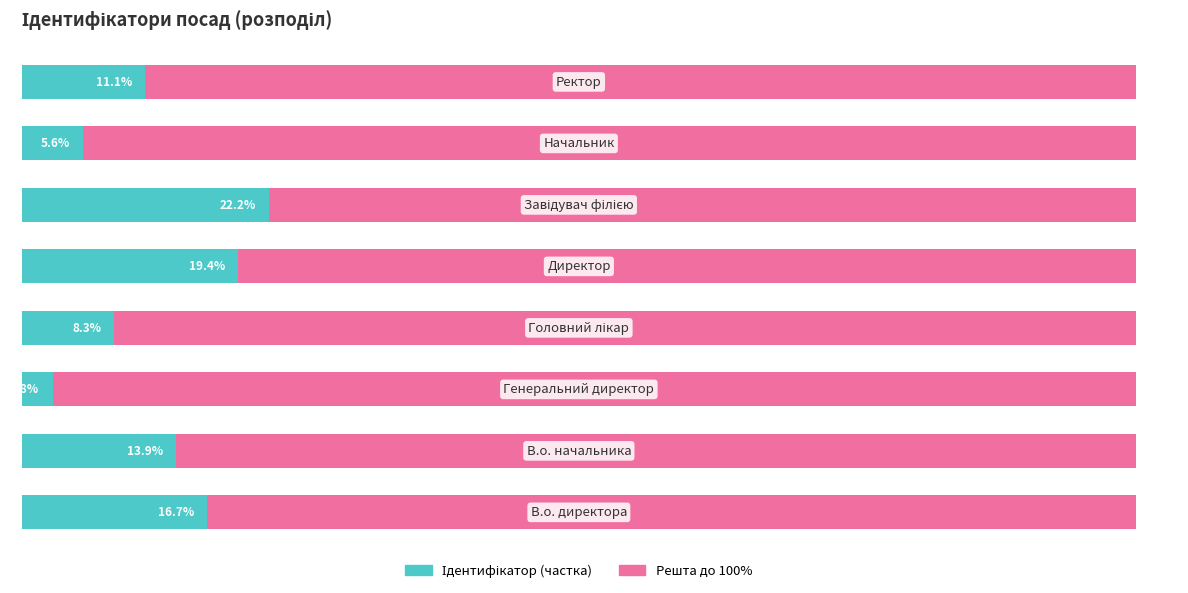

Reading left to right, transcribe all the data shown in this chart.

Ідентифікатор (частка): 16.7	13.9	2.8	8.3	19.4	22.2	5.6	11.1
Решта: 83.3	86.1	97.2	91.7	80.6	77.8	94.4	88.9